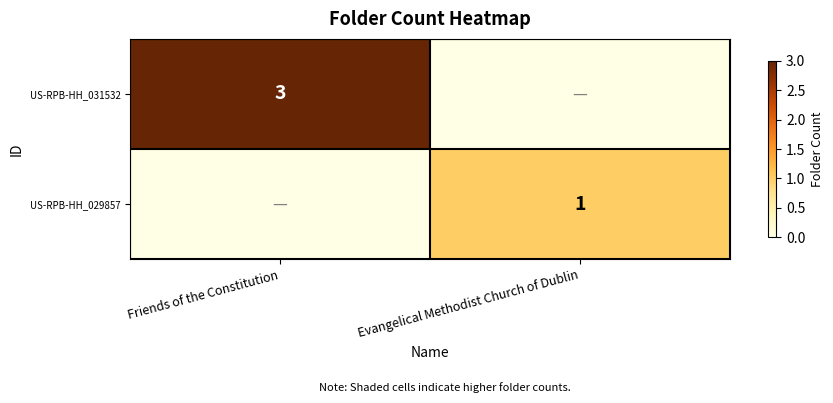

The value of US-RPB-HH_031532 at Friends of the Constitution is 5. True or false?

False